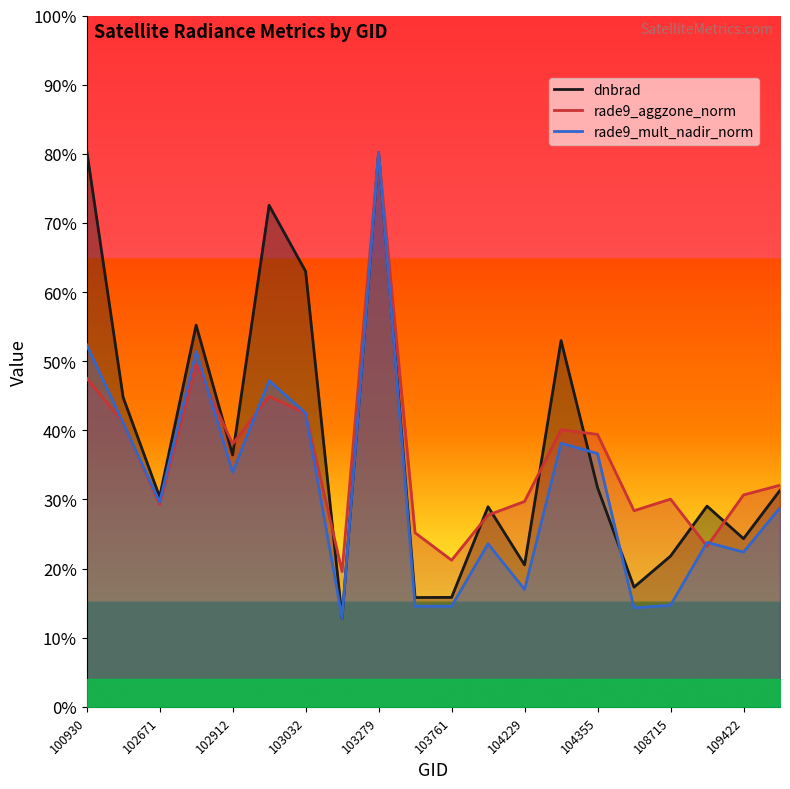

Which series has the largest total across all categories?

dnbrad